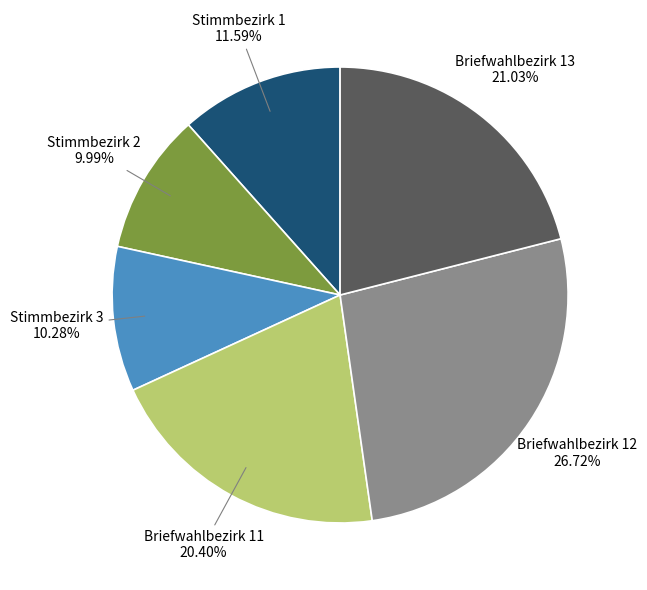

To the nearest percent, what is the difference between the largest and smallest slice percentages?

17%